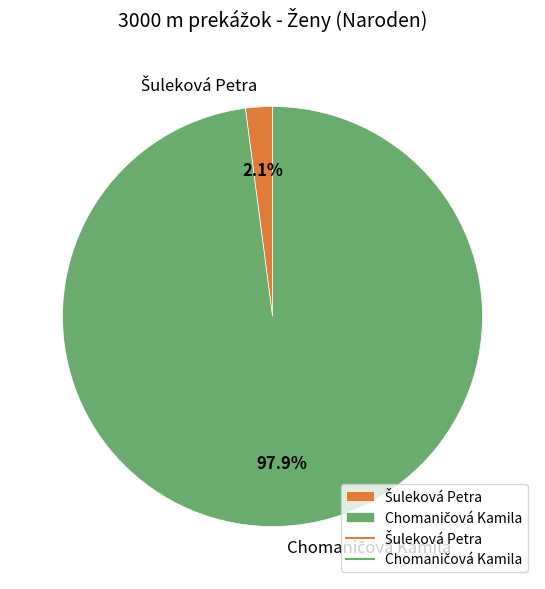

How many slices are in this pie chart?

2